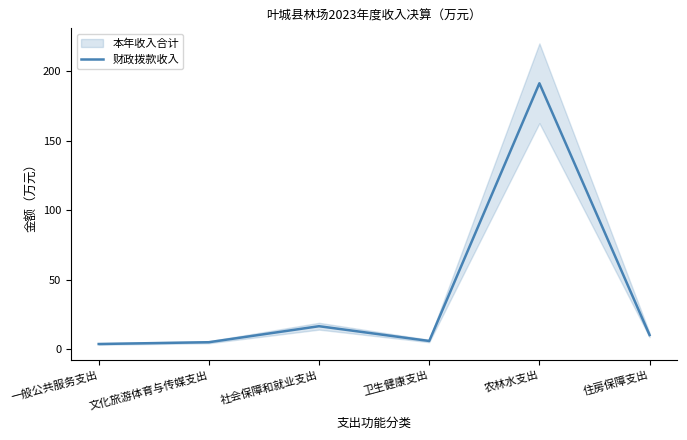

List the labels in order of value, largest first.

农林水支出, 社会保障和就业支出, 住房保障支出, 卫生健康支出, 文化旅游体育与传媒支出, 一般公共服务支出